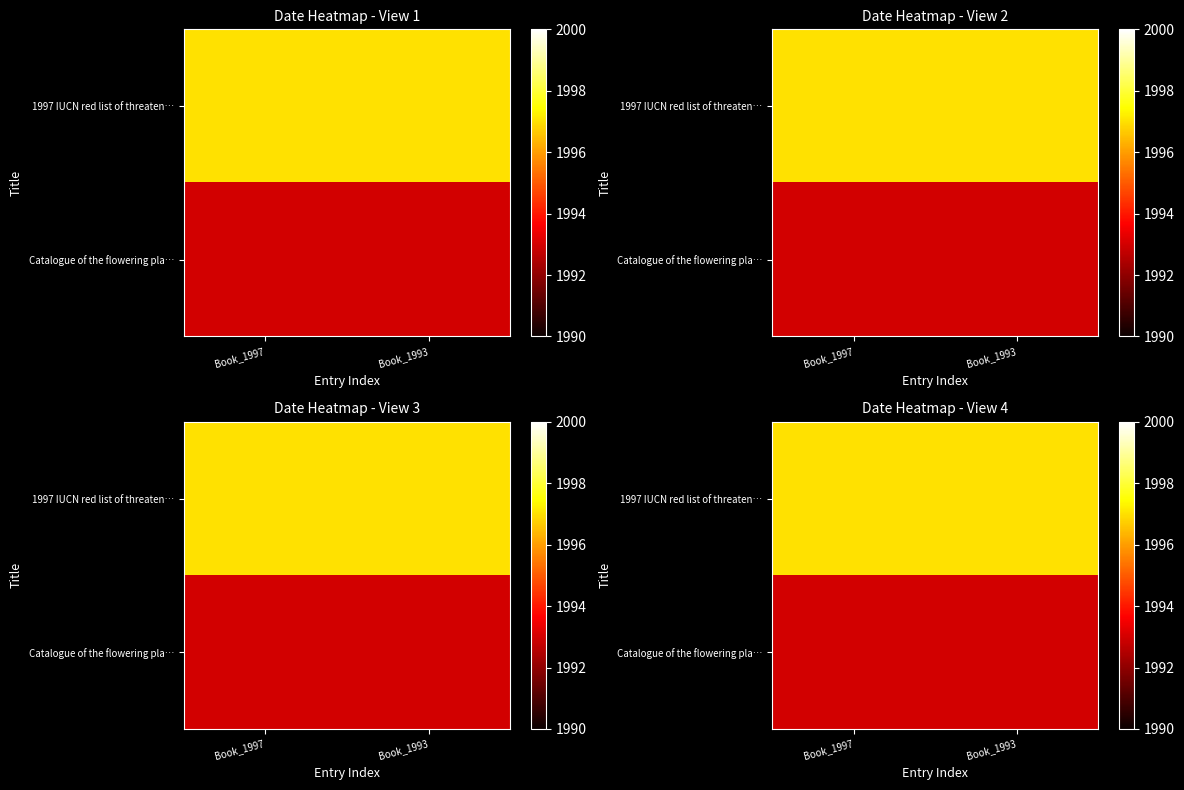

List the series in order of their peak value, highest first.

1997 IUCN red list of threaten…, Catalogue of the flowering pla…